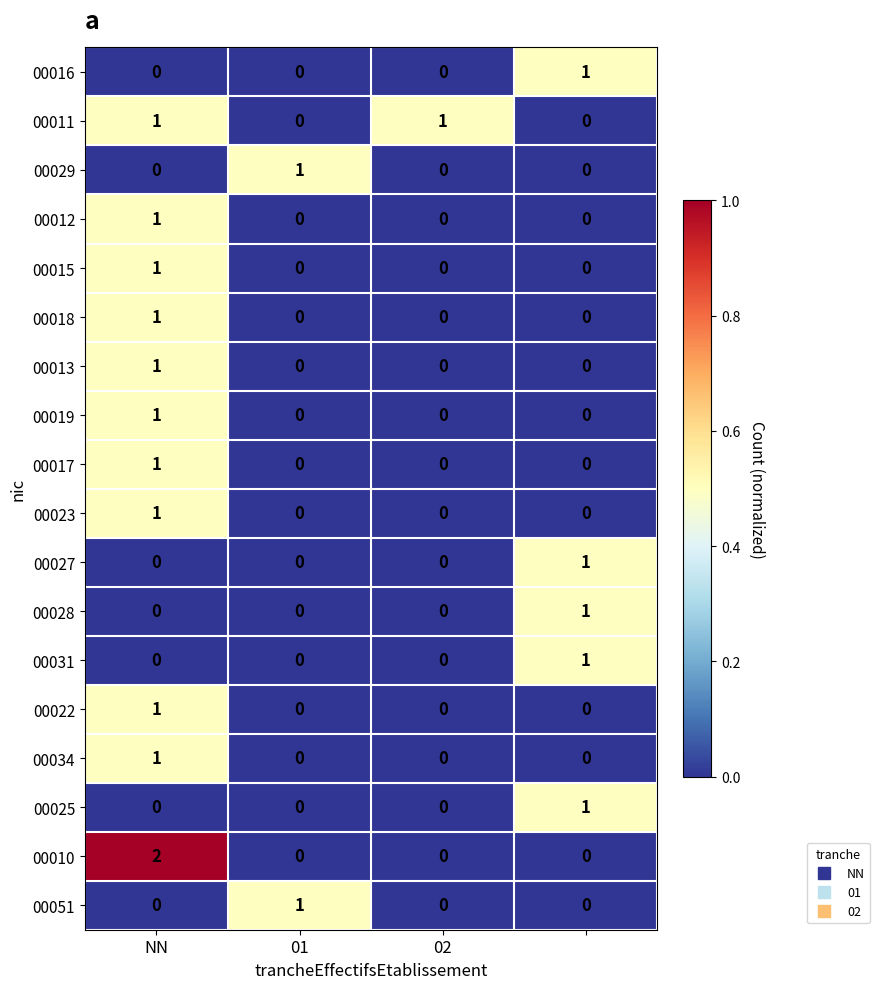

Which series has the widest spread of values?

00010